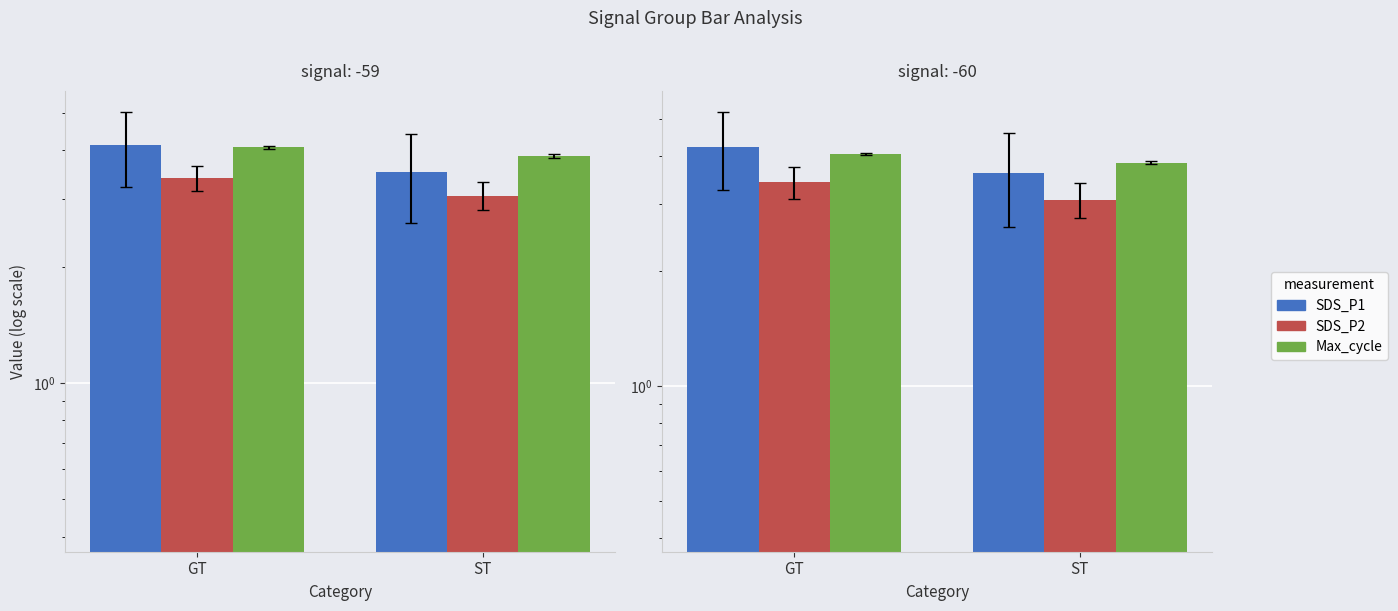

What is the label of the 2nd bar from the right?

GT